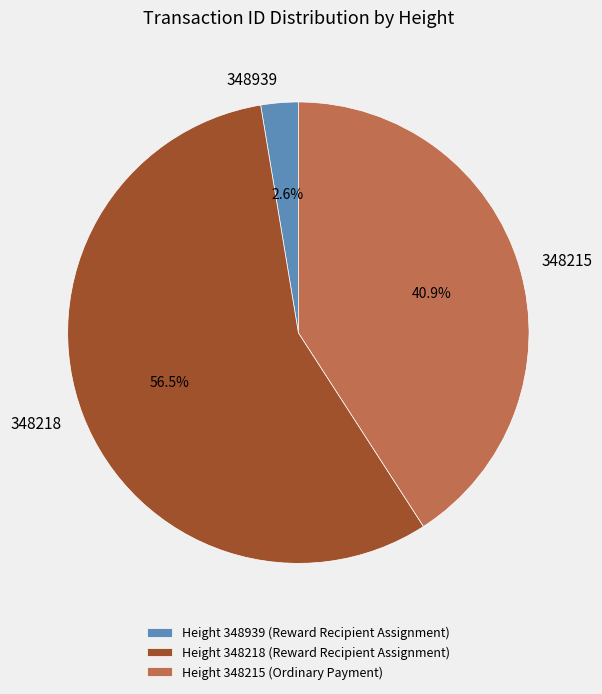

Is there a majority slice in this chart?

Yes